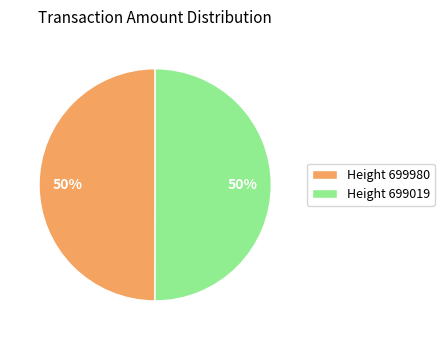

To the nearest percent, what percentage of the pie is Height 699019?

50%